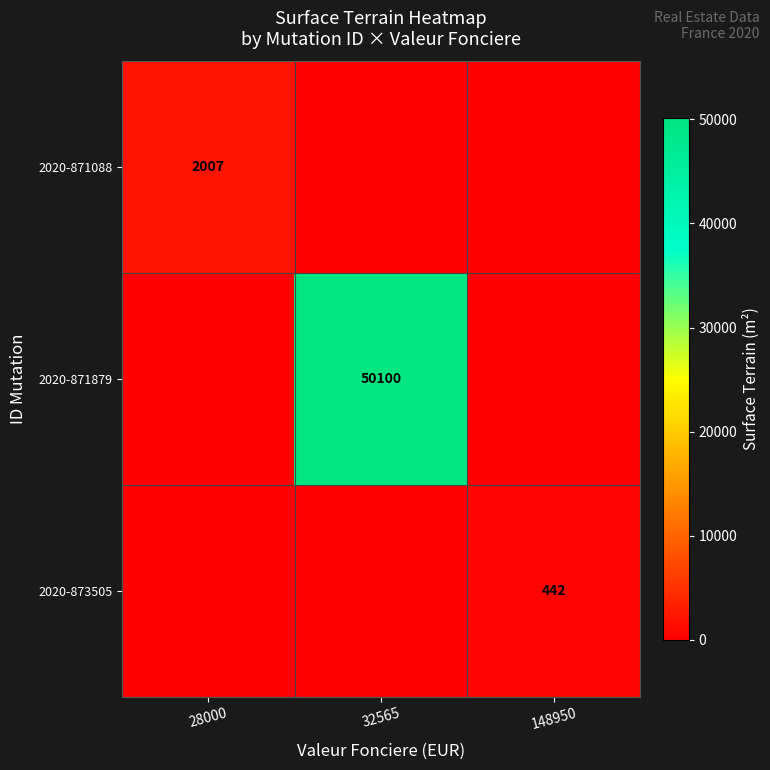

The 2020-871088 series shows 2007 at 28000. True or false?

True